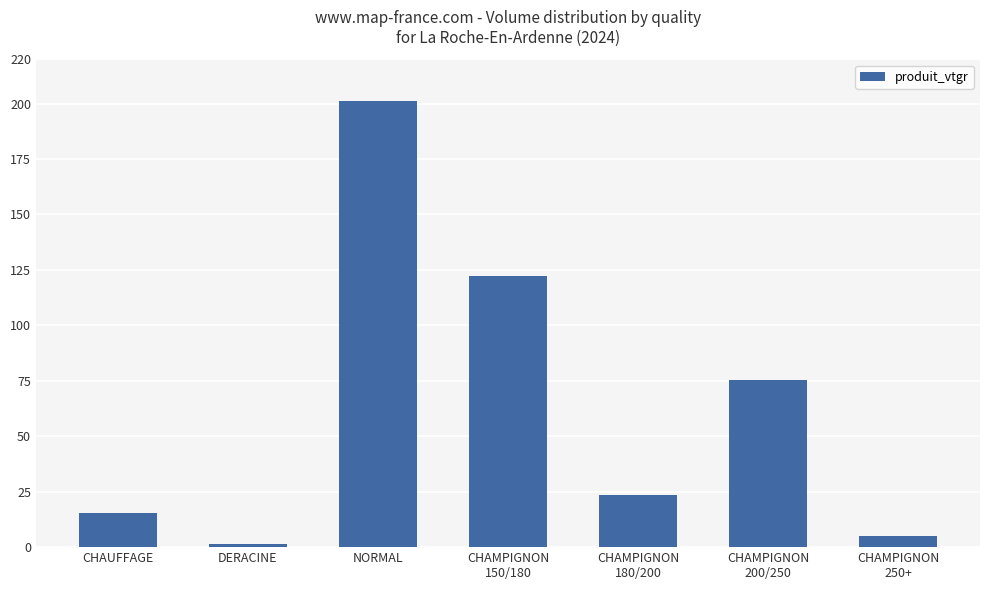

List the labels in order of value, largest first.

NORMAL, CHAMPIGNON
150/180, CHAMPIGNON
200/250, CHAMPIGNON
180/200, CHAUFFAGE, CHAMPIGNON
250+, DERACINE